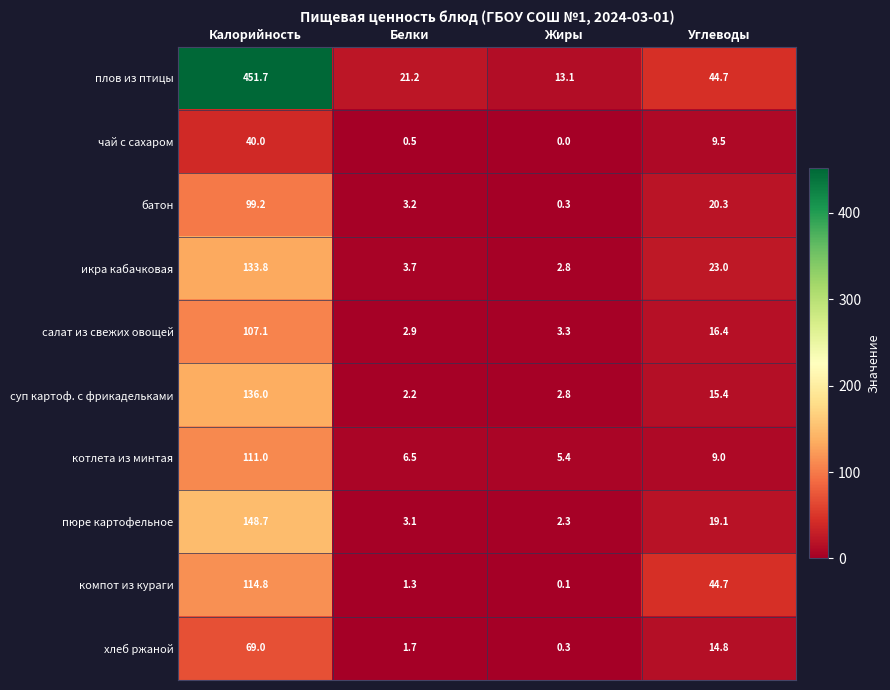

Which category has the highest value across all series?

Калорийность